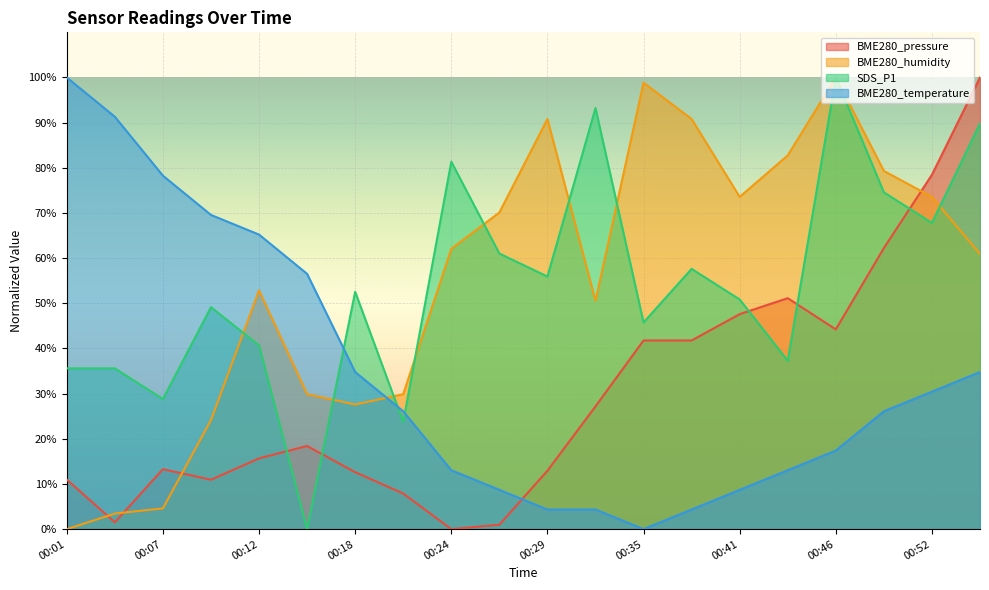

True or false: BME280_temperature has a value of 100.0 at 00:01.

True